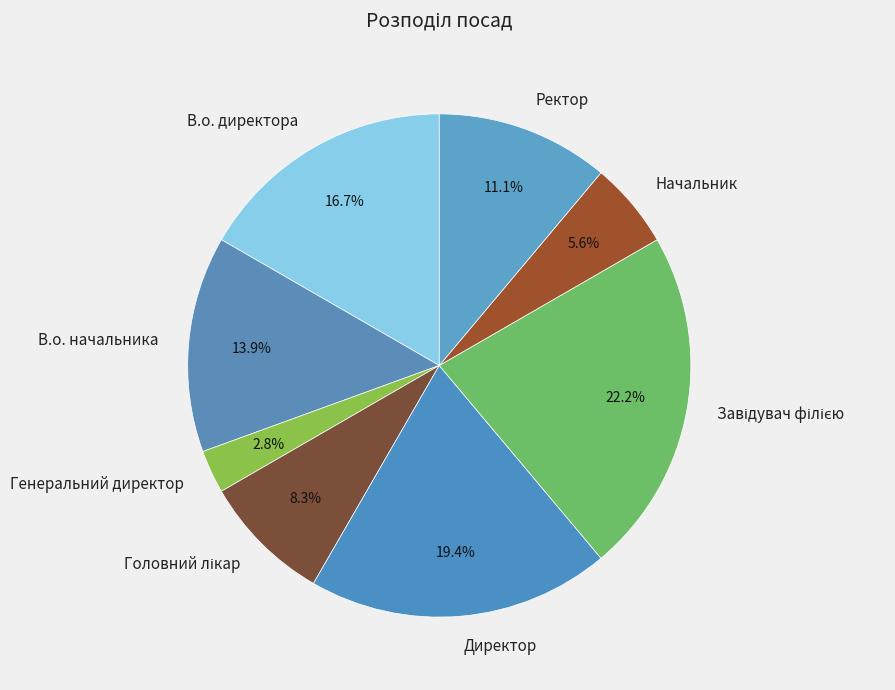

To the nearest percent, what percentage of the pie is Генеральний директор?

3%